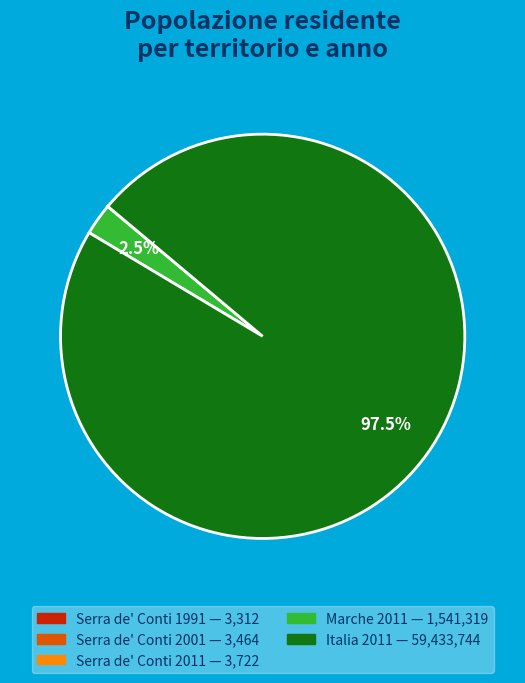

Is there a majority slice in this chart?

Yes